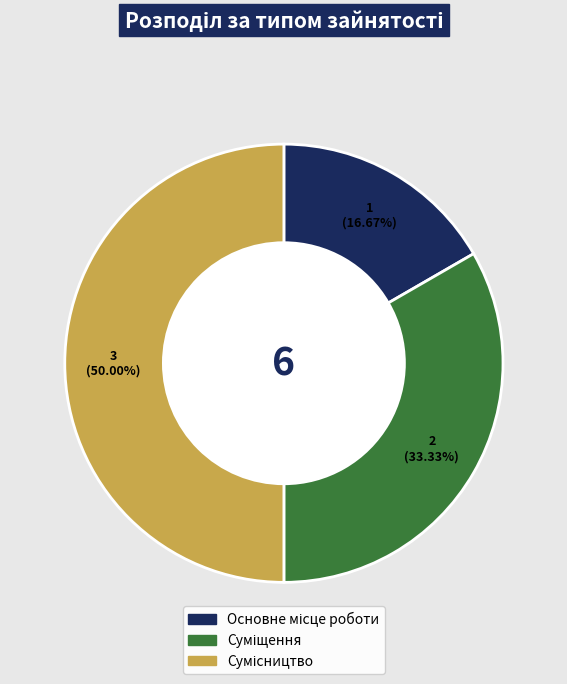

Is the sum of Основне місце роботи and Сумісництво greater than half?

Yes